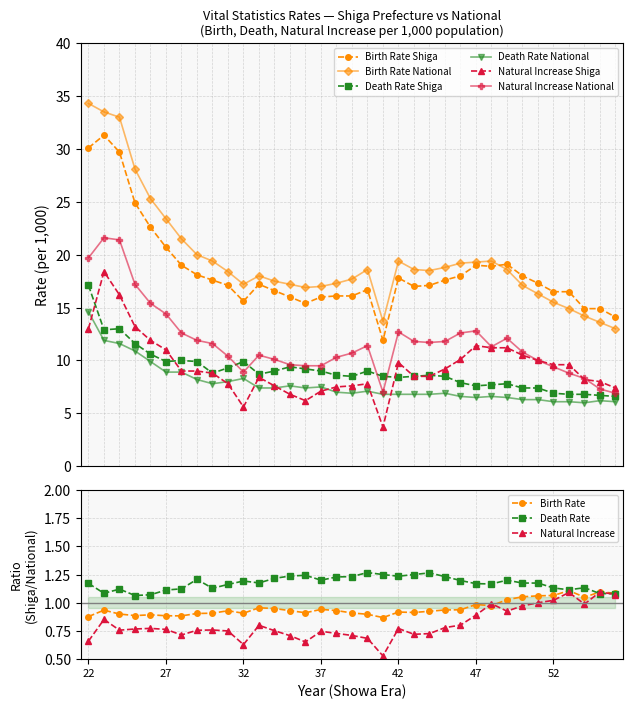

Reading left to right, list all the values displayed in this chart.

Birth Rate Shiga: 30.1	31.3	29.7	24.9	22.6	20.7	19.0	18.1	17.6	17.1	15.6	17.2	16.6	16.0	15.4	16.0	16.1	16.1	16.7	11.9	17.8	17.0	17.1	17.6	18.0	19.0	18.9	19.1	18.0	17.3	16.5	16.5	14.9	14.9	14.1
Birth Rate National: 34.3	33.5	33.0	28.1	25.3	23.4	21.5	20.0	19.4	18.4	17.2	18.0	17.5	17.2	16.9	17.0	17.3	17.7	18.6	13.7	19.4	18.6	18.5	18.8	19.2	19.3	19.4	18.6	17.1	16.3	15.5	14.9	14.2	13.6	13.0
Death Rate Shiga: 17.1	12.9	13.0	11.6	10.6	9.9	10.0	9.9	8.8	9.3	9.9	8.7	9.0	9.4	9.2	9.0	8.6	8.5	9.0	8.5	8.4	8.5	8.6	8.5	7.9	7.6	7.7	7.8	7.4	7.4	6.9	6.8	6.8	6.7	6.6
Death Rate National: 14.6	11.9	11.6	10.9	9.9	8.9	8.9	8.2	7.8	8.0	8.3	7.4	7.4	7.6	7.4	7.5	7.0	6.9	7.1	6.8	6.8	6.8	6.8	6.9	6.6	6.5	6.6	6.5	6.3	6.3	6.1	6.1	6.0	6.2	6.1
Natural Increase Shiga: 13.0	18.4	16.2	13.2	11.9	11.0	9.0	9.0	8.8	7.8	5.6	8.4	7.6	6.8	6.2	7.1	7.5	7.6	7.8	3.7	9.8	8.5	8.5	9.2	10.1	11.4	11.2	11.2	10.5	10.0	9.6	9.6	8.2	8.0	7.4
Natural Increase National: 19.7	21.6	21.4	17.2	15.4	14.4	12.6	11.9	11.6	10.4	8.9	10.5	10.1	9.6	9.5	9.5	10.3	10.7	11.4	7.0	12.7	11.8	11.7	11.8	12.6	12.8	11.3	12.1	10.8	10.0	9.4	8.8	8.3	7.3	6.9